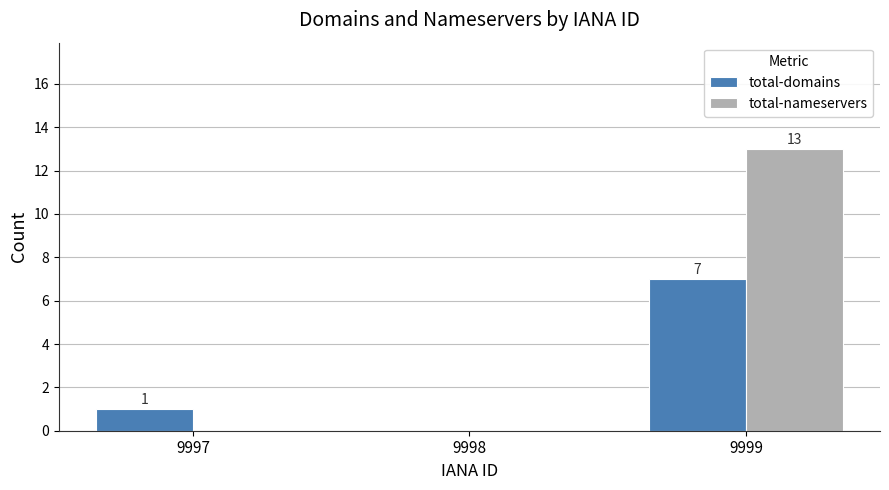

What is the average value of the total-nameservers series?

4